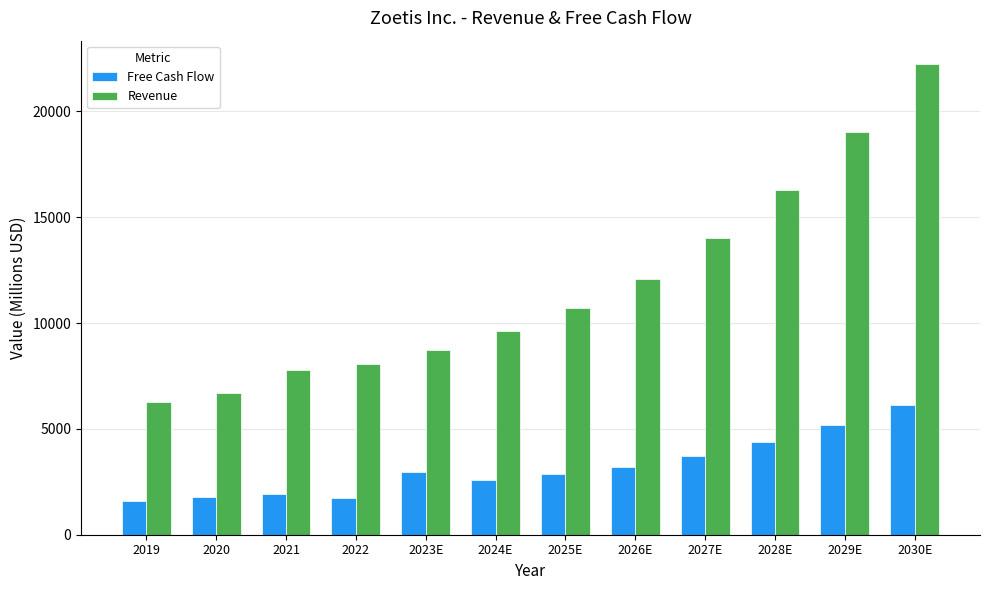

How many bars are there in total?

24